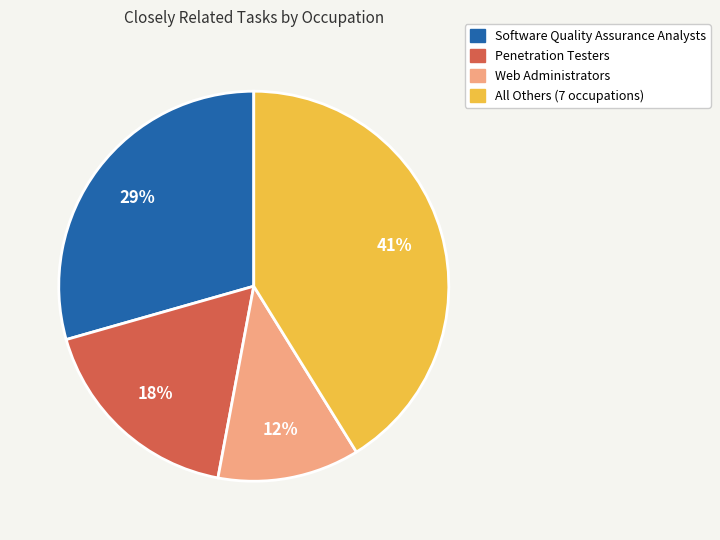

What percentage is the Software Quality Assurance Analysts slice, to the nearest percent?

29%